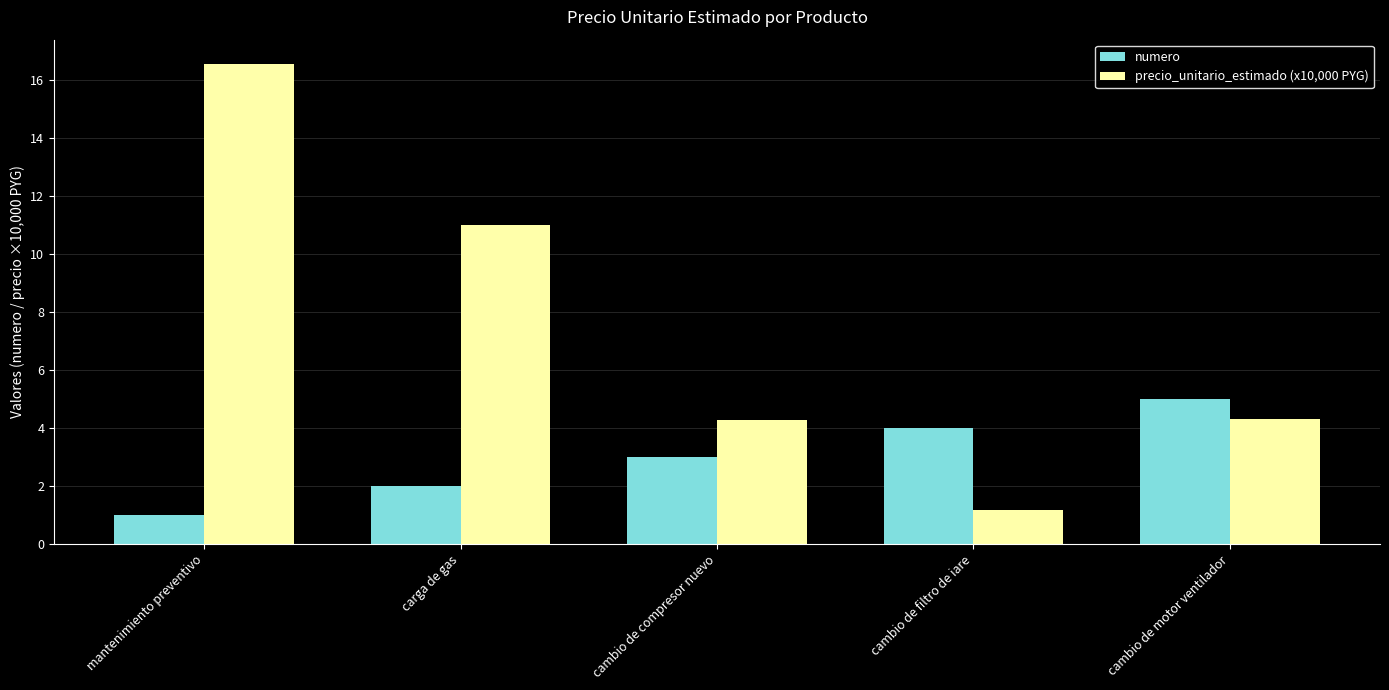

What is the value of the numero bar at the 3rd from the left?

3.0